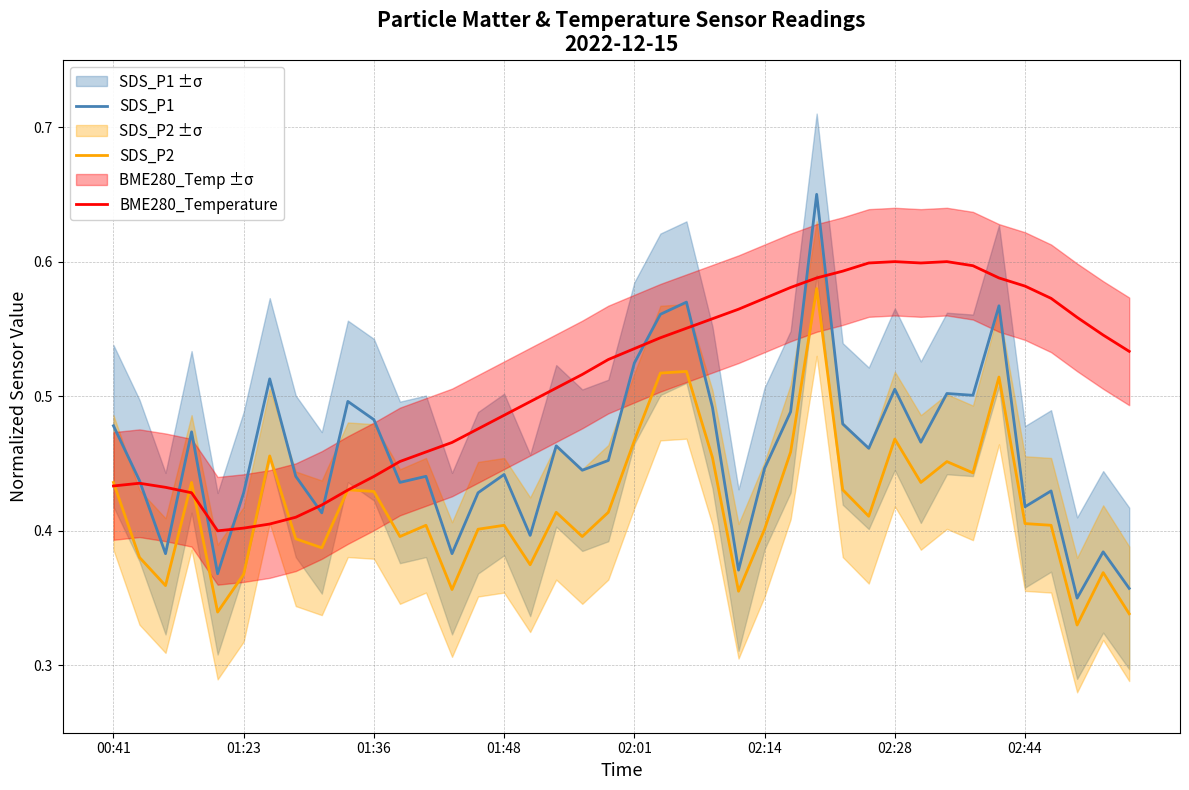

What is the approximate value of SDS_P2 at 33?

0.4